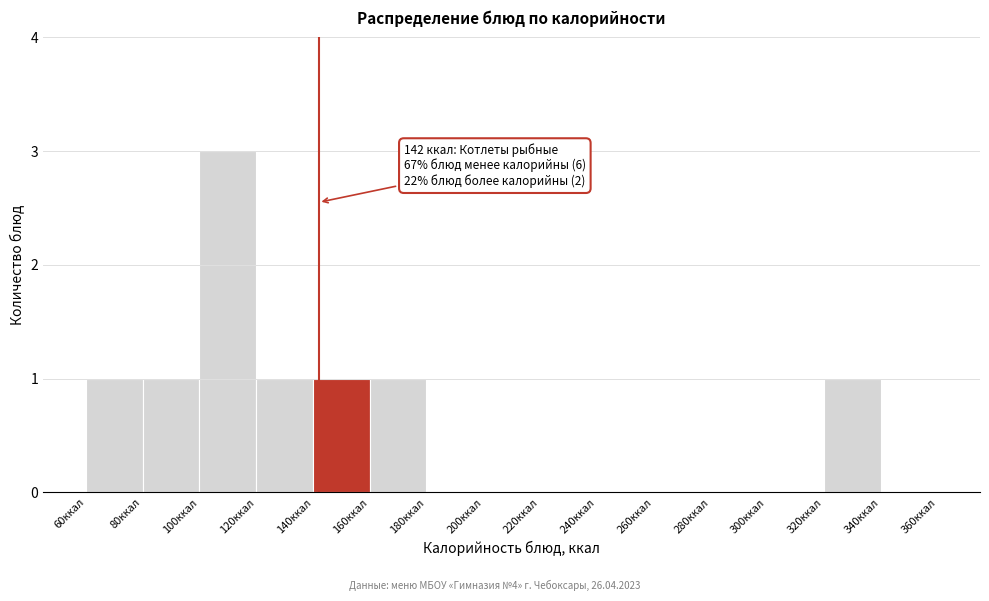

Which range on the x-axis has the tallest bar?

100 to 120